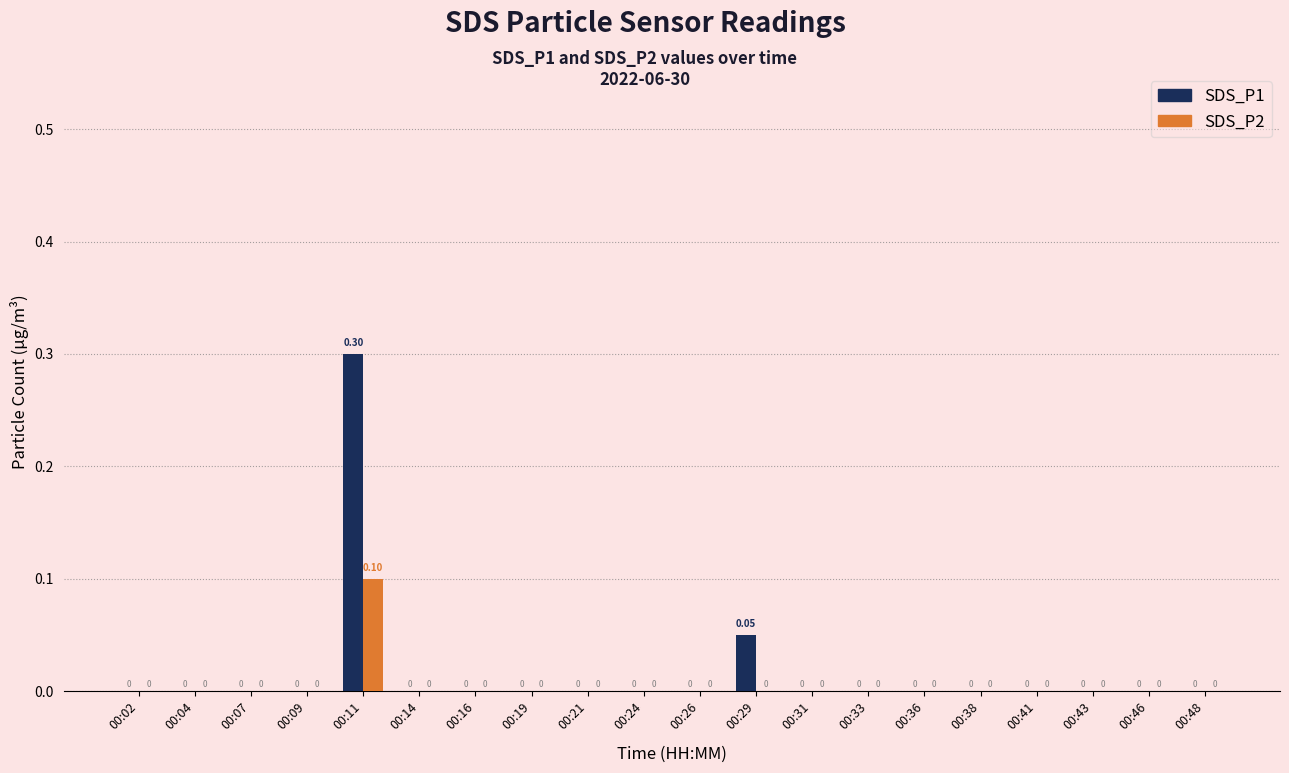

How many values in the SDS_P2 series exceed 0?

1